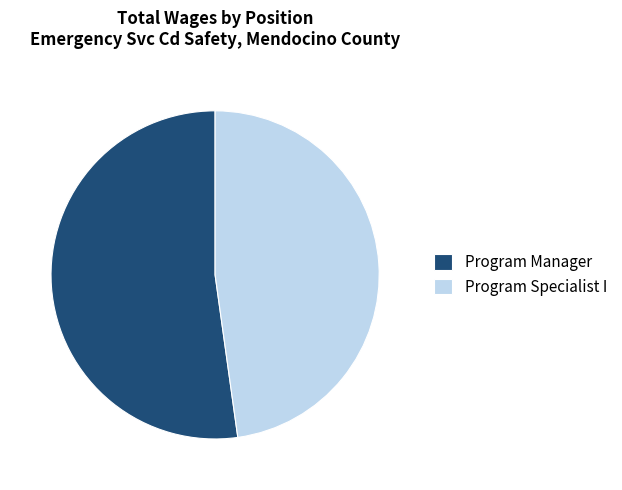

Which category has the smallest portion of the pie?

Program Specialist I